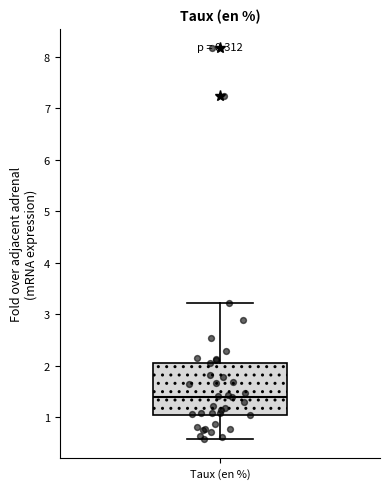

Transcribe this box plot: give where the median line is, the range the box spans, and where the two whiskers end, as read against the y-axis. The values are not printed on the chart, so give them approximately, as read against the axis.

median 1.4, box 1.1 to 2.1, whiskers 0.6 to 3.2